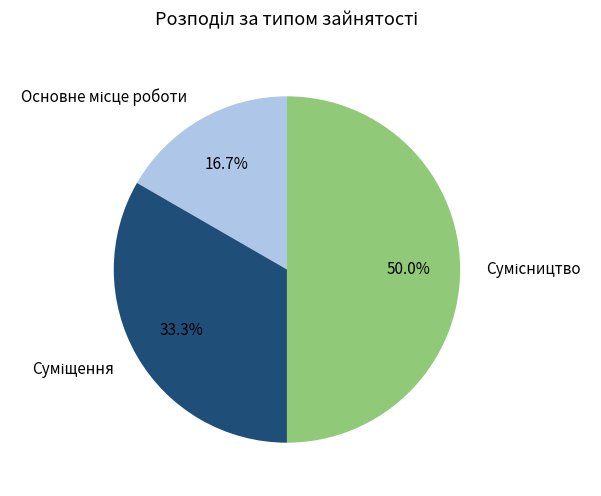

How many slices are in this pie chart?

3